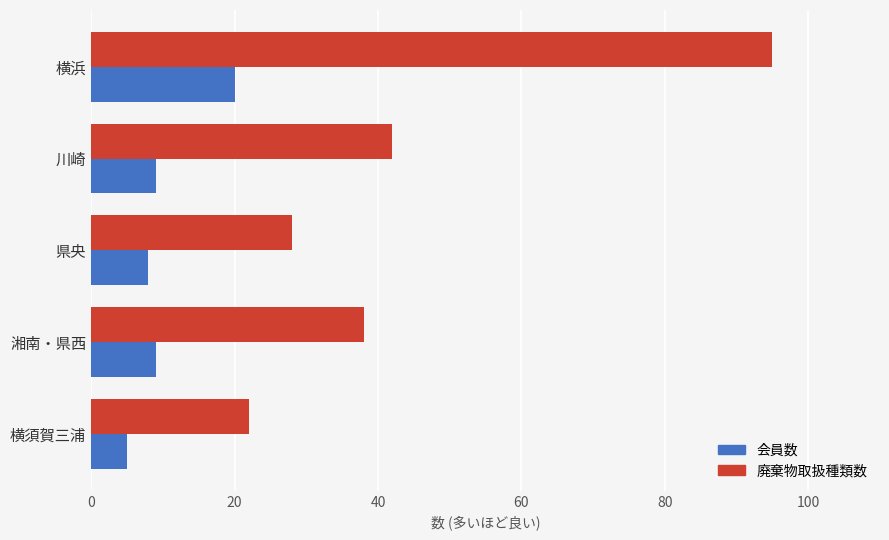

Which category has the lowest value in the 廃棄物取扱種類数 series?

横須賀三浦